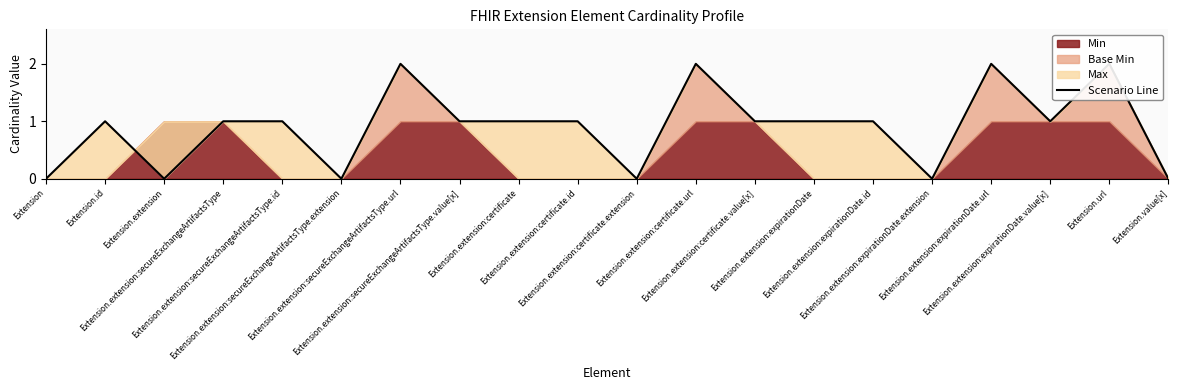

Reading left to right, transcribe all the data shown in this chart.

Extension=0	Extension.id=1	Extension.extension=0	Extension.extension:secureExchangeArtifactsType=1	Extension.extension:secureExchangeArtifactsType.id=1	Extension.extension:secureExchangeArtifactsType.extension=0	Extension.extension:secureExchangeArtifactsType.url=2	Extension.extension:secureExchangeArtifactsType.value[x]=1	Extension.extension:certificate=1	Extension.extension:certificate.id=1	Extension.extension:certificate.extension=0	Extension.extension:certificate.url=2	Extension.extension:certificate.value[x]=1	Extension.extension:expirationDate=1	Extension.extension:expirationDate.id=1	Extension.extension:expirationDate.extension=0	Extension.extension:expirationDate.url=2	Extension.extension:expirationDate.value[x]=1	Extension.url=2	Extension.value[x]=0